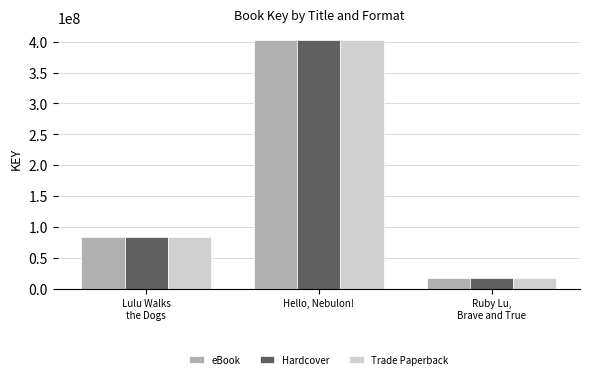

At which category is the sum across all series the highest?

Hello, Nebulon!